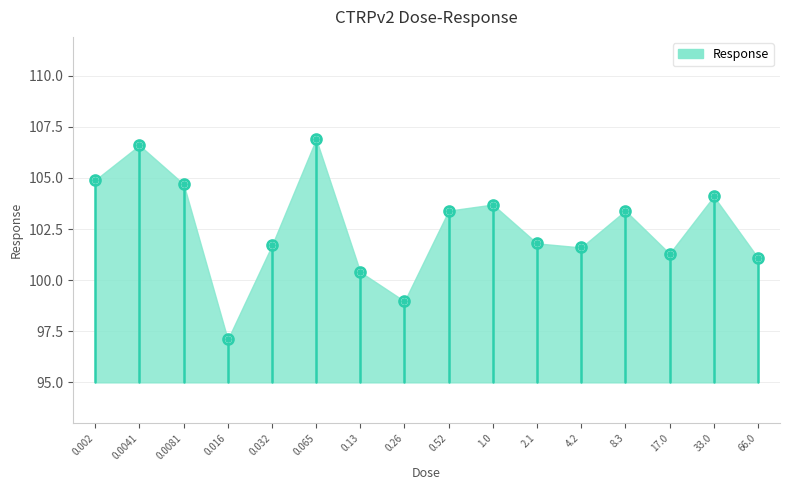

Between 4.2 and 66.0, which is larger?

4.2